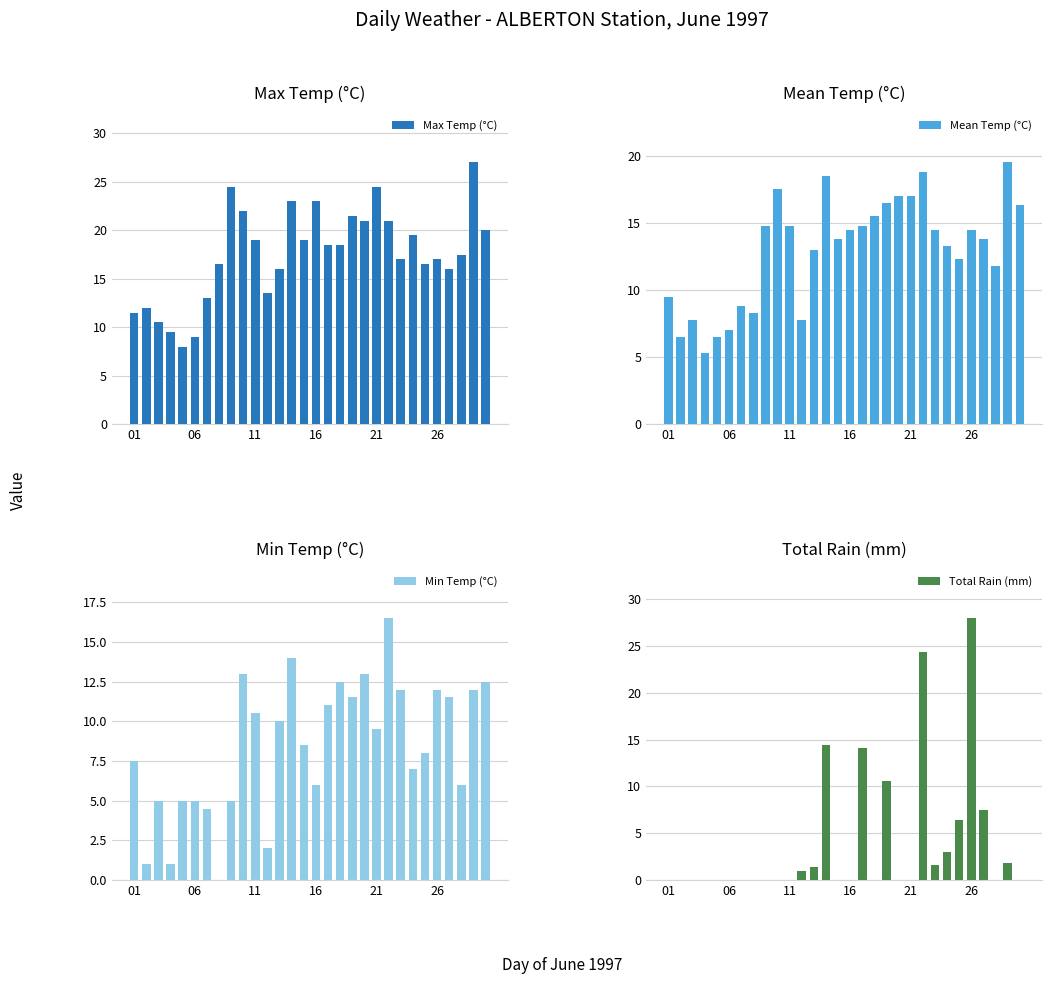

What is the sum of all Min Temp (°C) values?

253.0